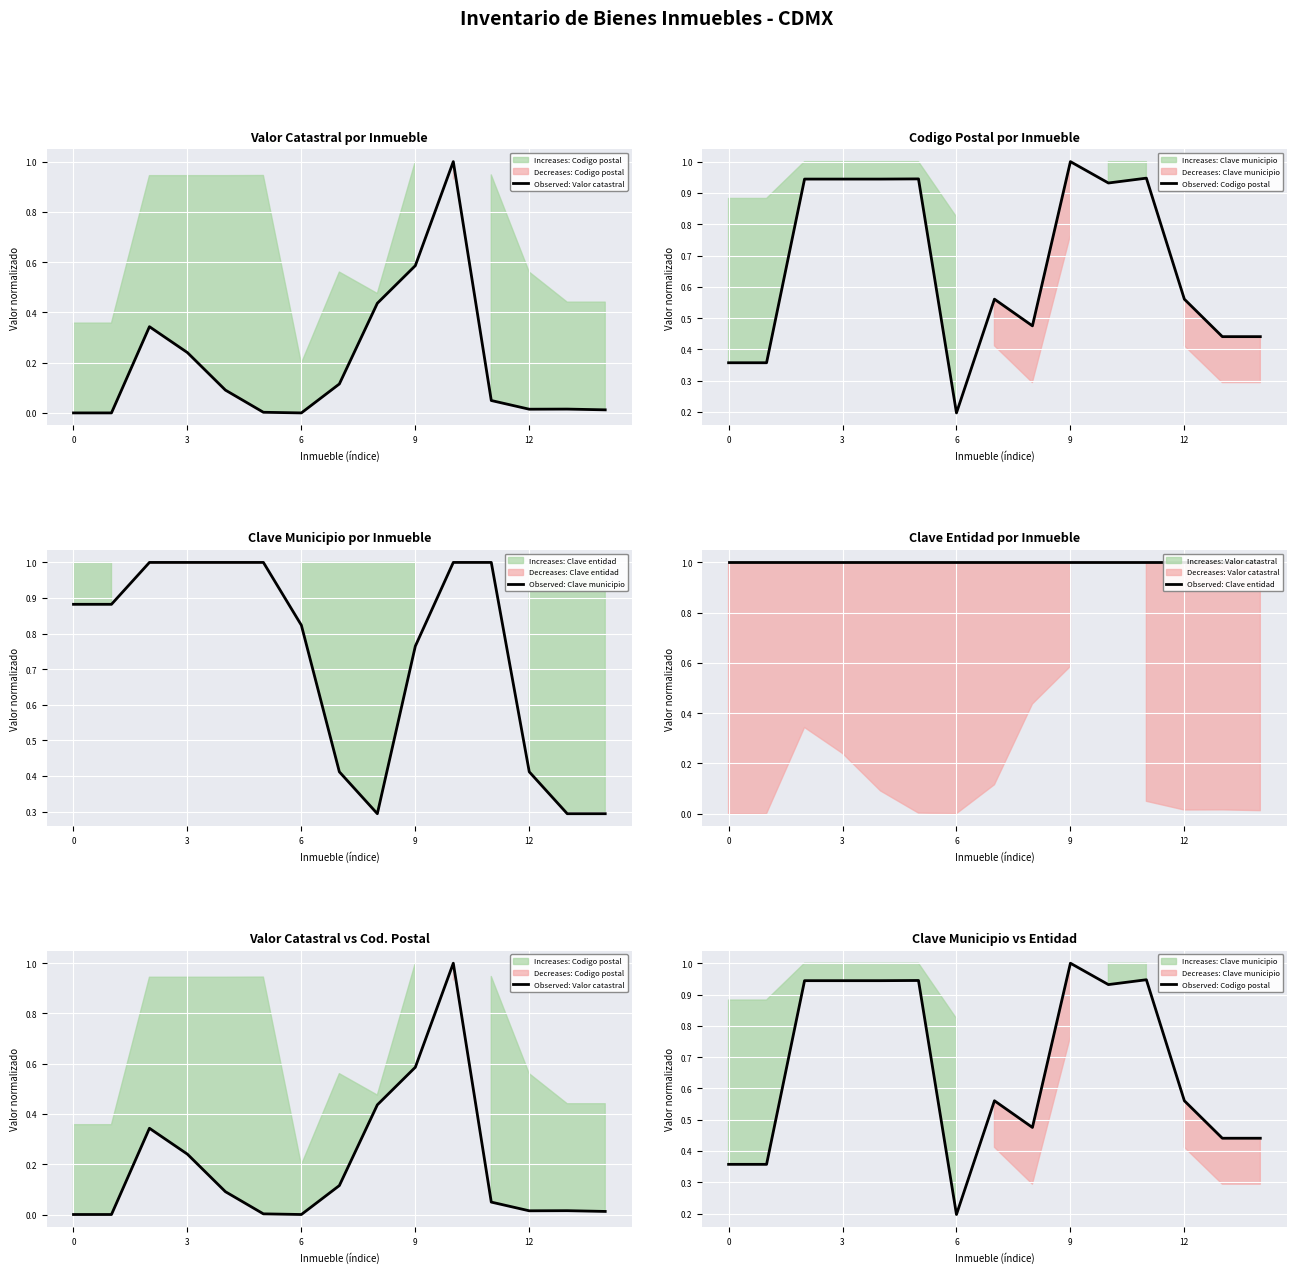

What is the minimum value for Observed: Clave municipio?

0.3